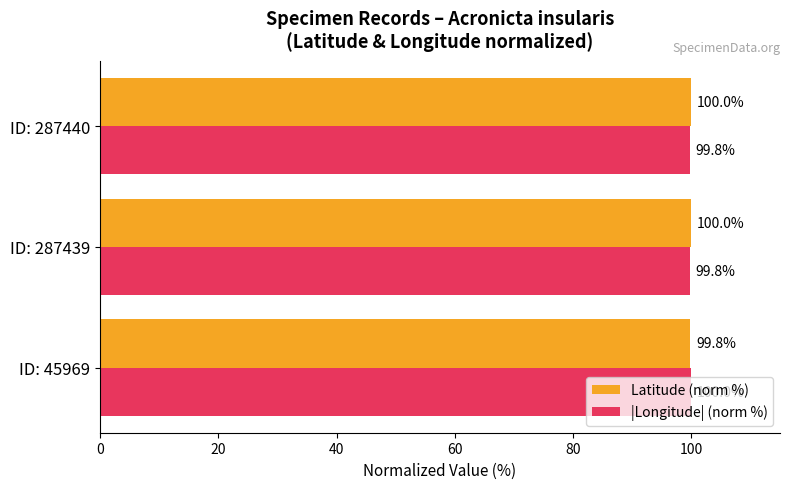

Rank the series by their average value, from highest to lowest.

Latitude (norm %), |Longitude| (norm %)